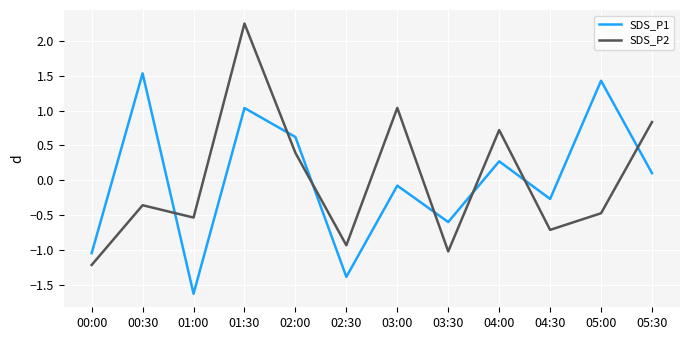

What is the minimum value for SDS_P1?

-1.6